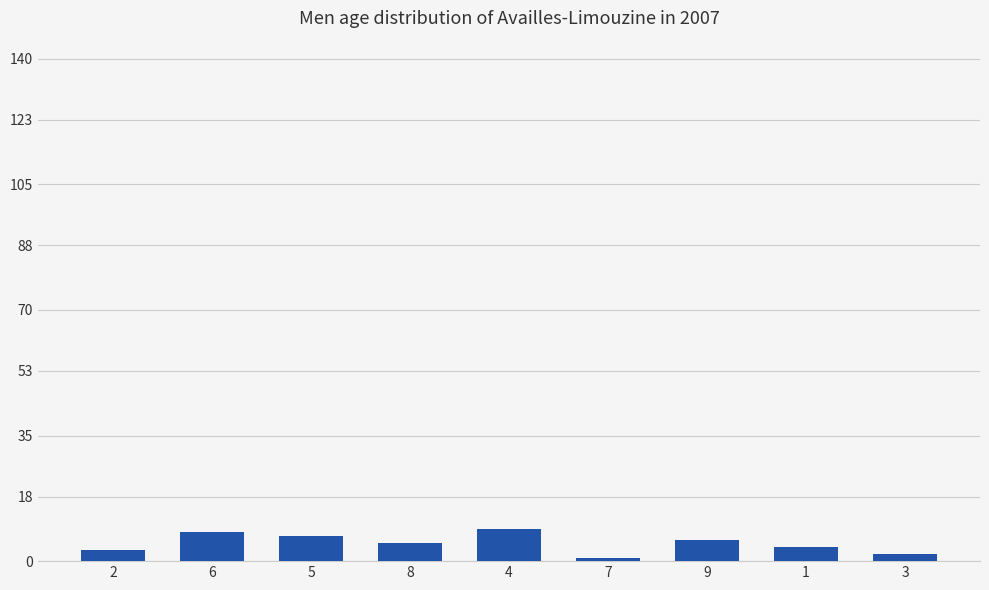

Where does the data first go above 5?

6